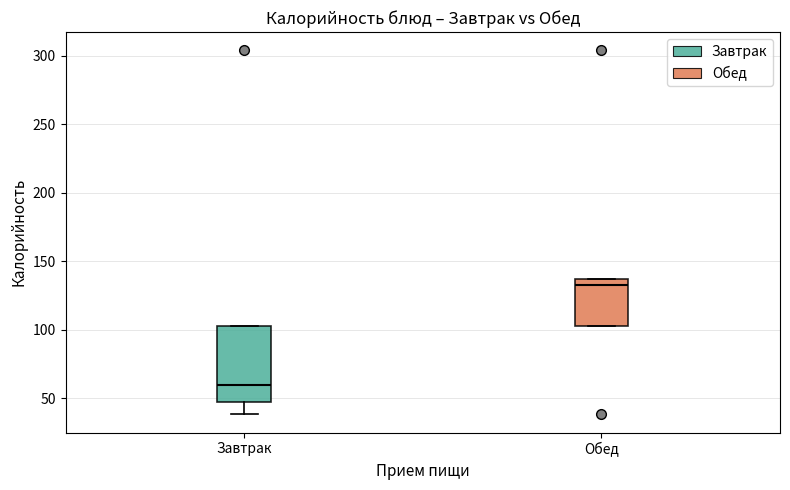

Where does the median line of the box for Завтрак sit on the y-axis? The values are not printed on the chart, so give them approximately, as read against the axis.

60